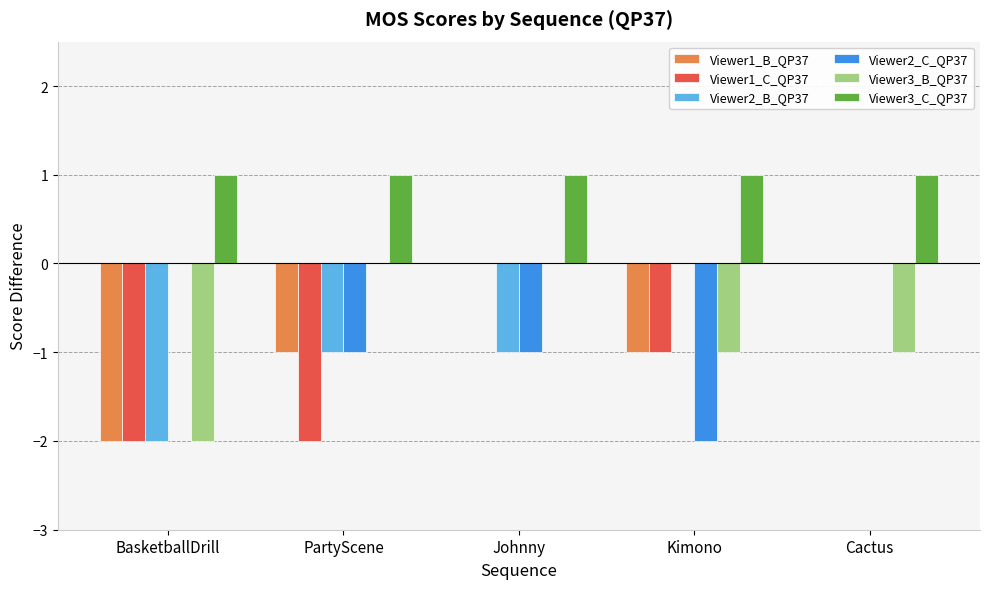

Which series has the largest total across all categories?

Viewer3_C_QP37